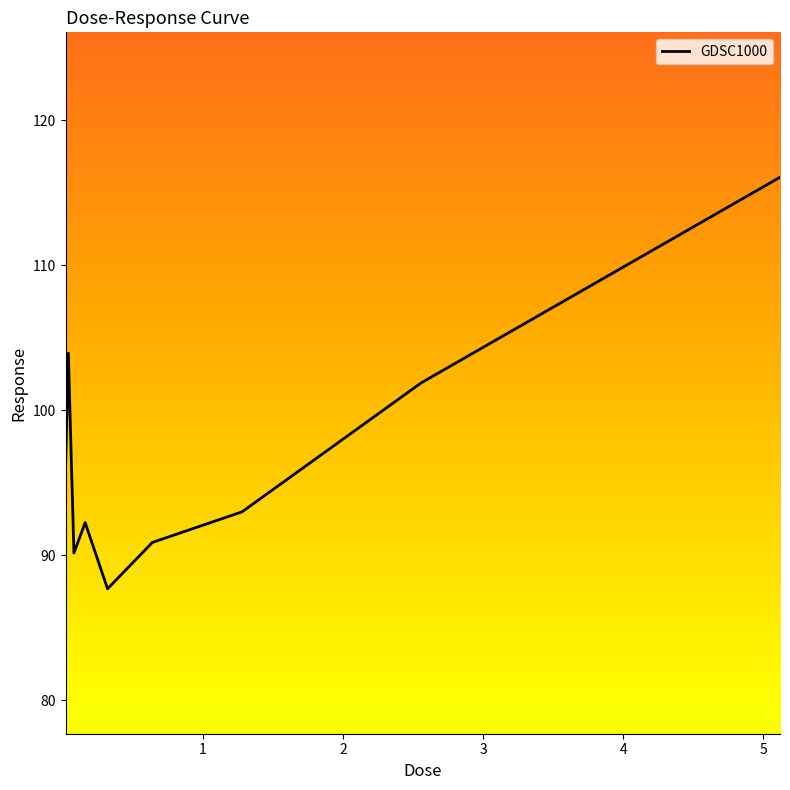

What is the maximum value shown in the chart?

116.1